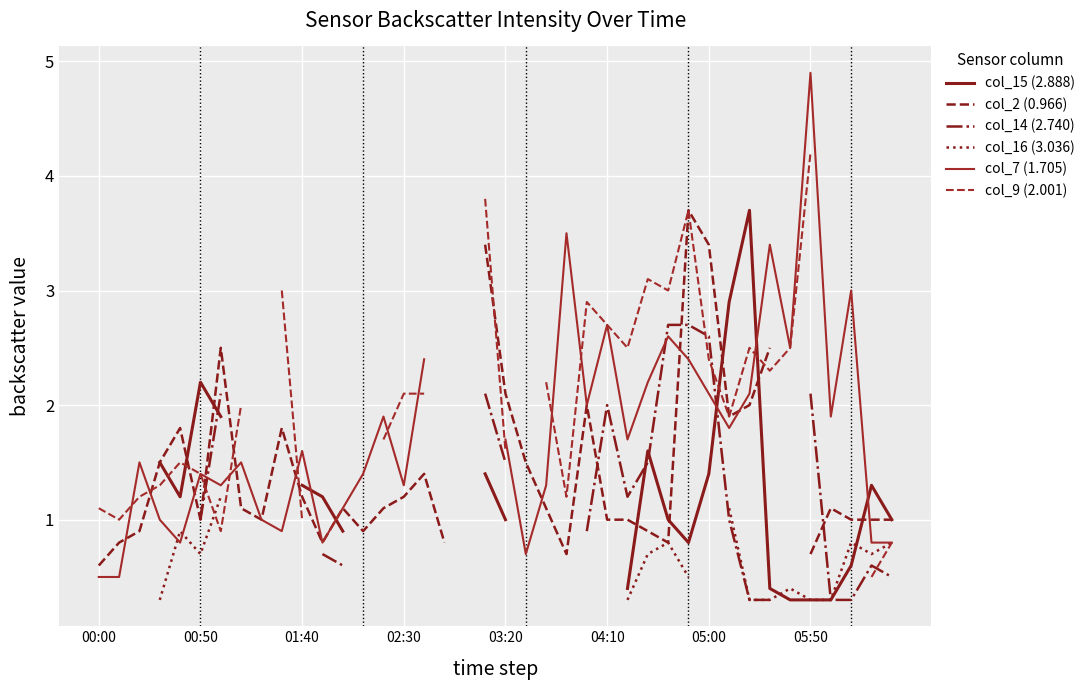

Which series has the widest spread of values?

col_7 (1.705)